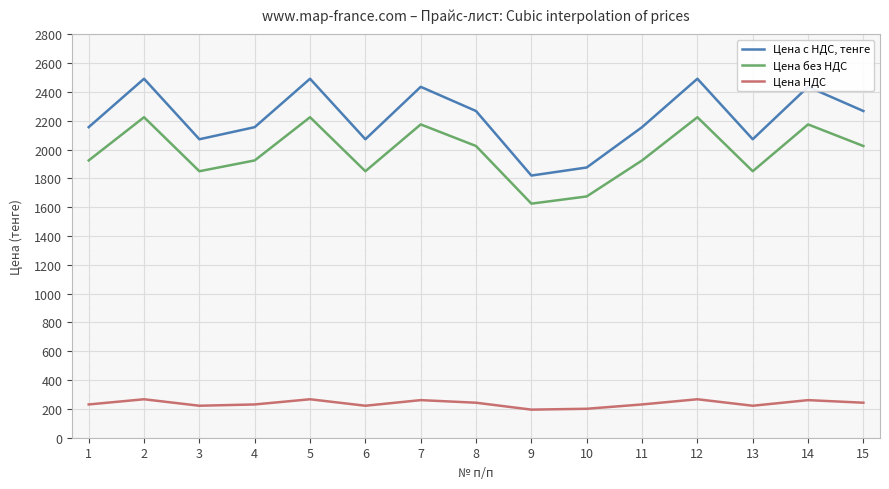

Rank the series at 9 from highest to lowest value.

Цена с НДС, тенге, Цена без НДС, Цена НДС